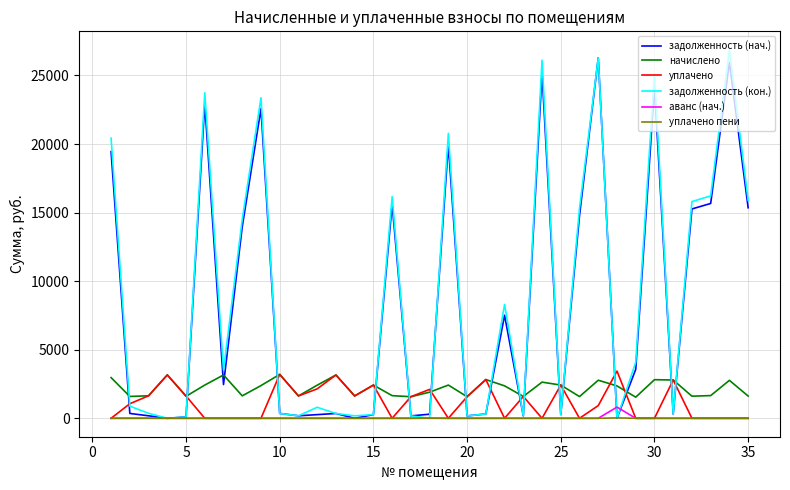

What is the highest value of the аванс (нач.) series?

816.6